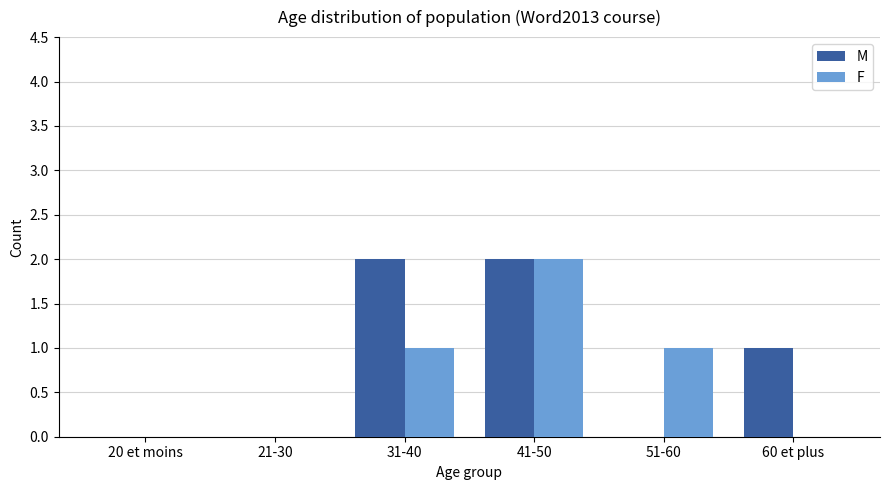

Which series has the largest total across all categories?

M